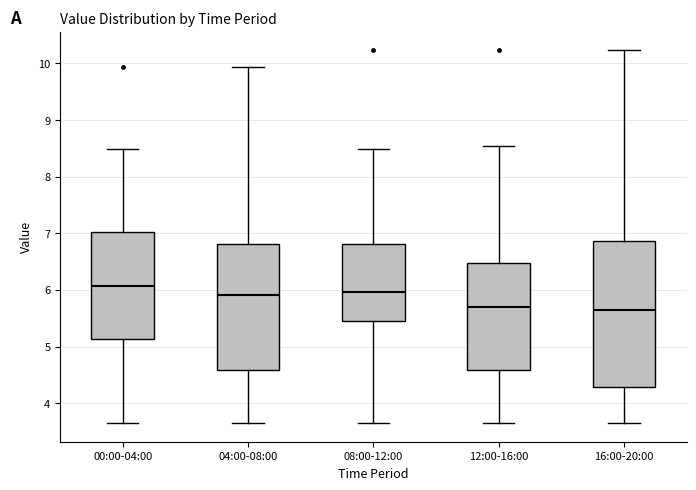

Reading left to right, read every box against the y-axis: the position of its median line, the range the box covers, and the ends of its whiskers. The values are not printed on the chart, so give them approximately, as read against the axis.

00:00-04:00: median 6.1, box 5.1 to 7.0, whiskers 3.7 to 8.5
04:00-08:00: median 5.9, box 4.6 to 6.8, whiskers 3.7 to 9.9
08:00-12:00: median 6.0, box 5.5 to 6.8, whiskers 3.7 to 8.5
12:00-16:00: median 5.7, box 4.6 to 6.5, whiskers 3.7 to 8.6
16:00-20:00: median 5.6, box 4.3 to 6.9, whiskers 3.7 to 10.2